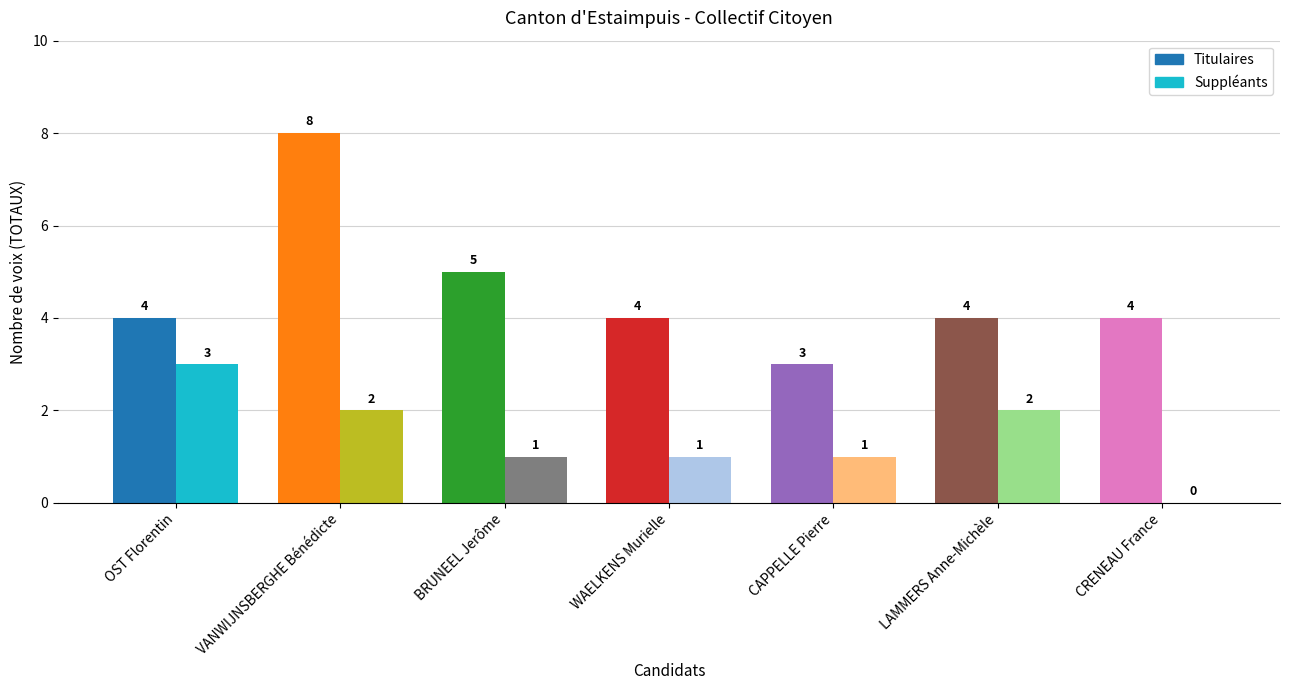

Which label corresponds to the largest value in the chart?

VANWIJNSBERGHE Bénédicte